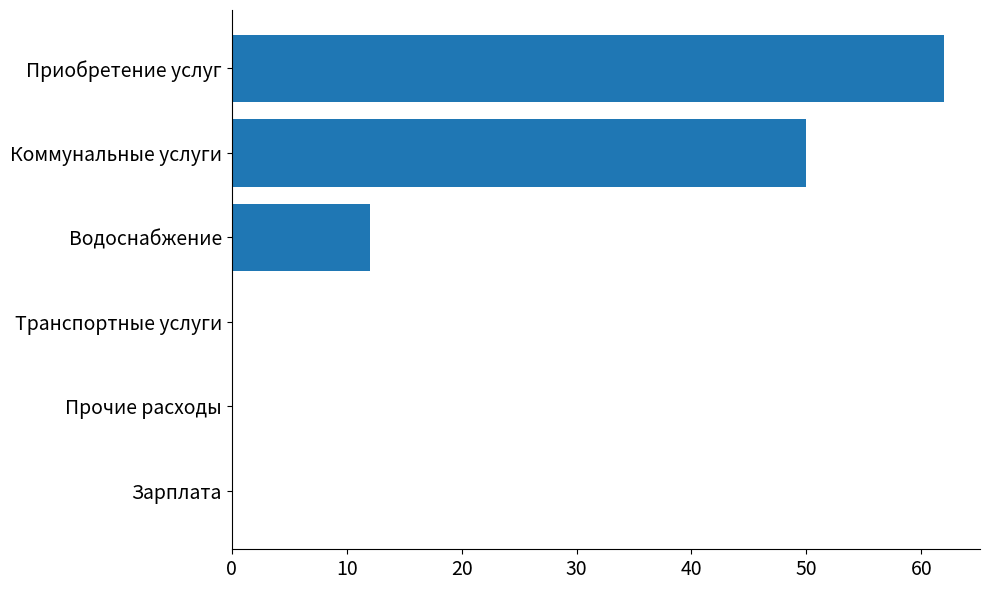

The chart shows a value of 12 at Водоснабжение. True or false?

True